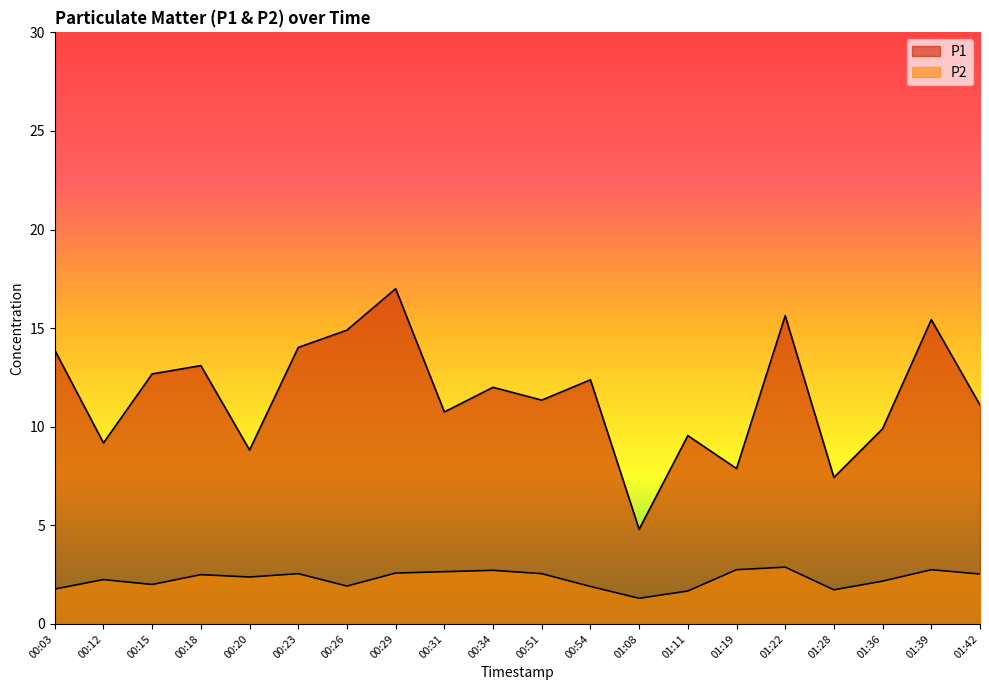

What is the value of the P2 point at the 2nd from the left?

2.2